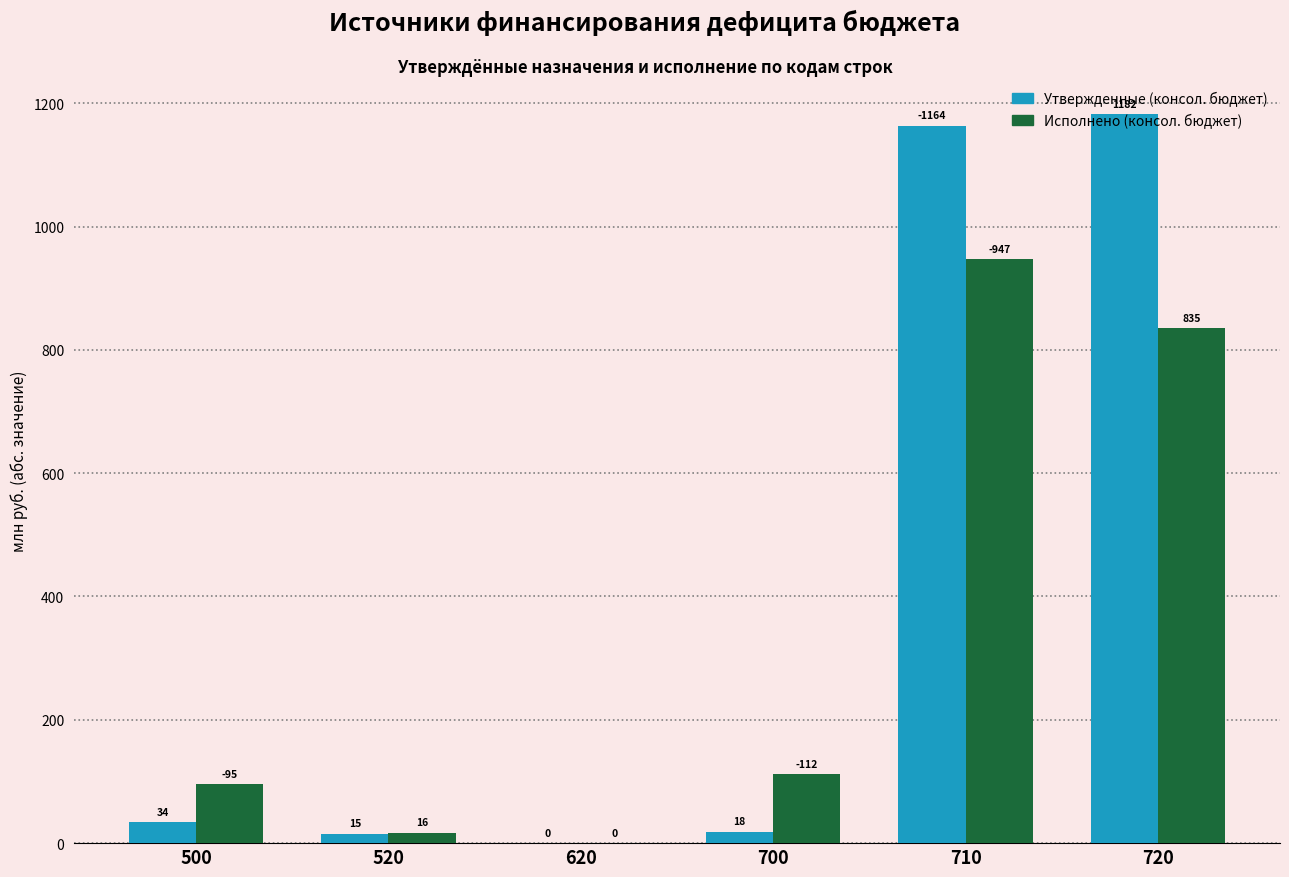

How many groups of bars are there?

6